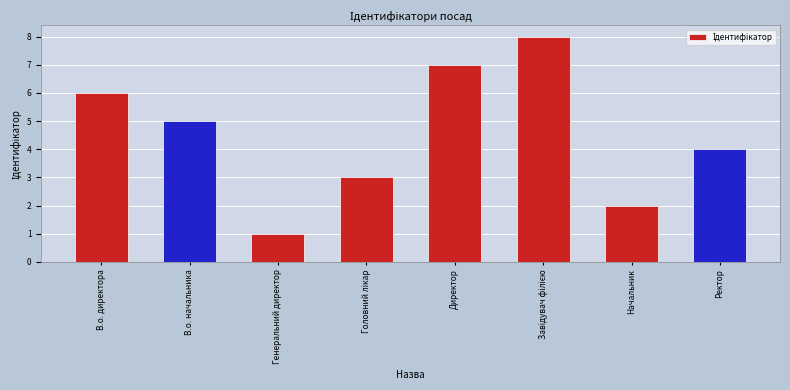

How many series are shown in this chart?

1